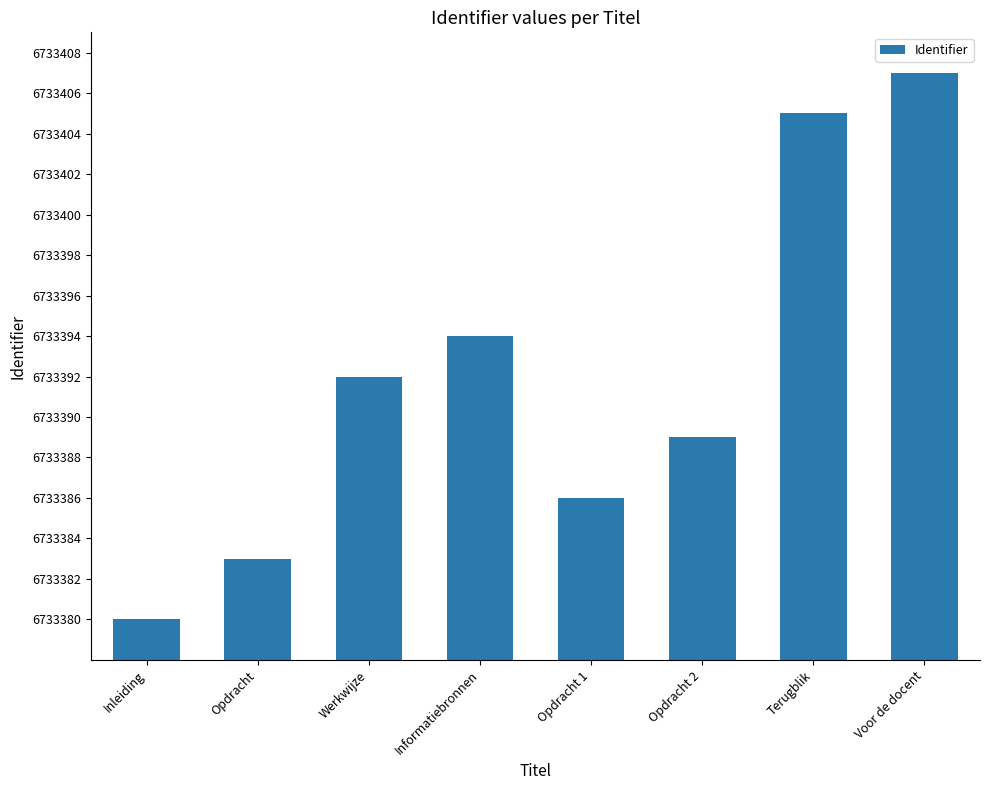

Reading left to right, what are all the values shown in this chart?

Inleiding=6733380	Opdracht=6733383	Werkwijze=6733392	Informatiebronnen=6733394	Opdracht 1=6733386	Opdracht 2=6733389	Terugblik=6733405	Voor de docent=6733407